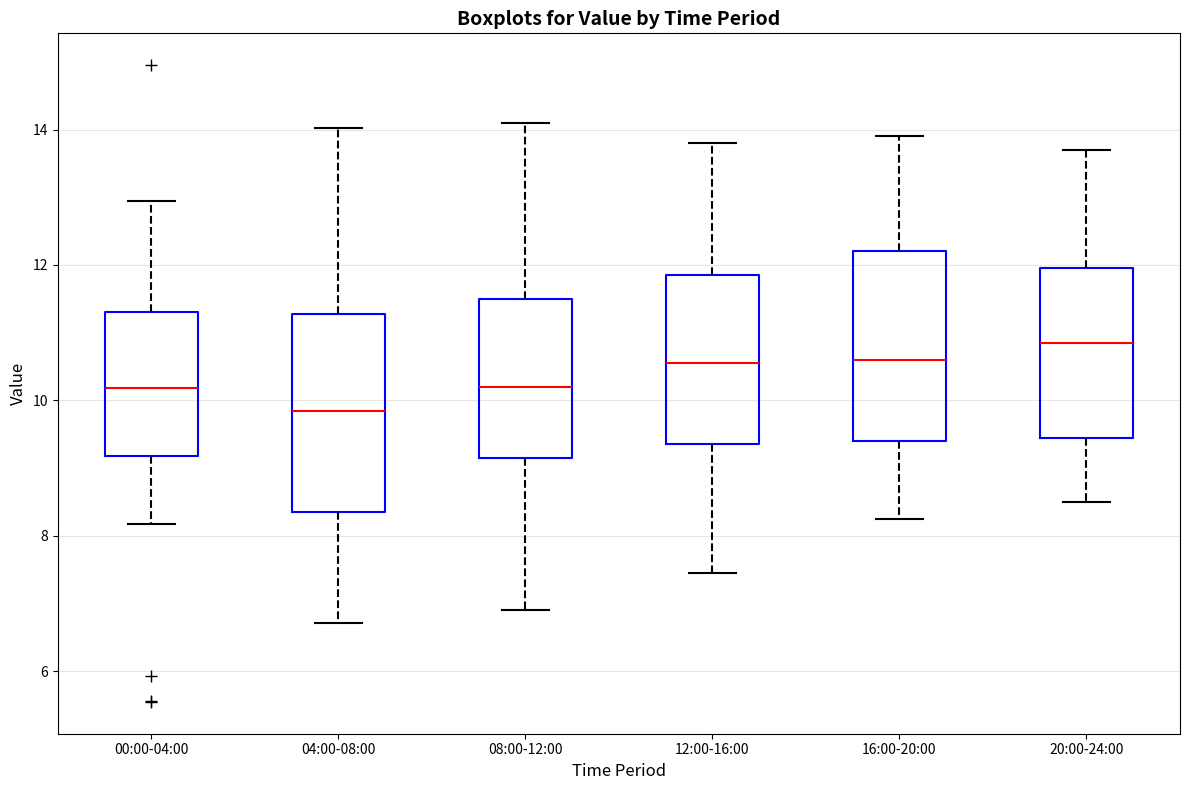

Which box has the highest median line?

20:00-24:00